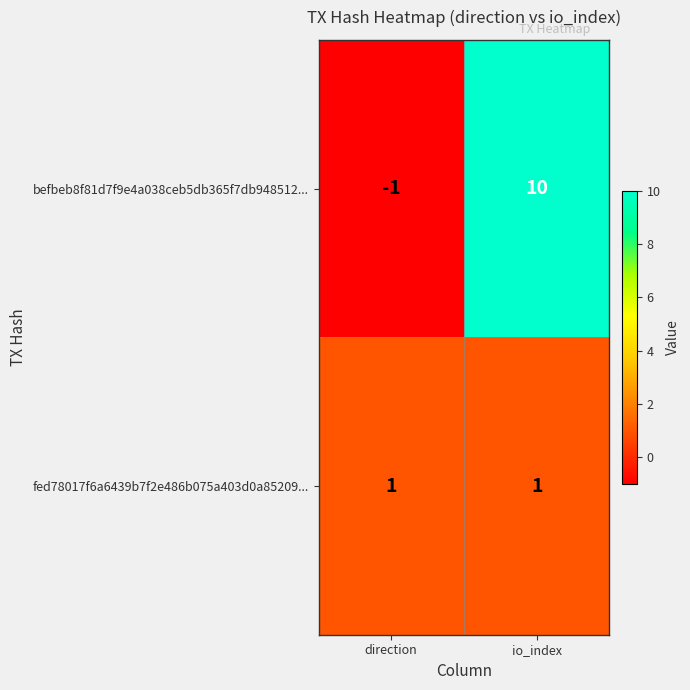

Where is befbeb8f81d7f9e4a038ceb5db365f7db948512... nearest to the value 4?

direction